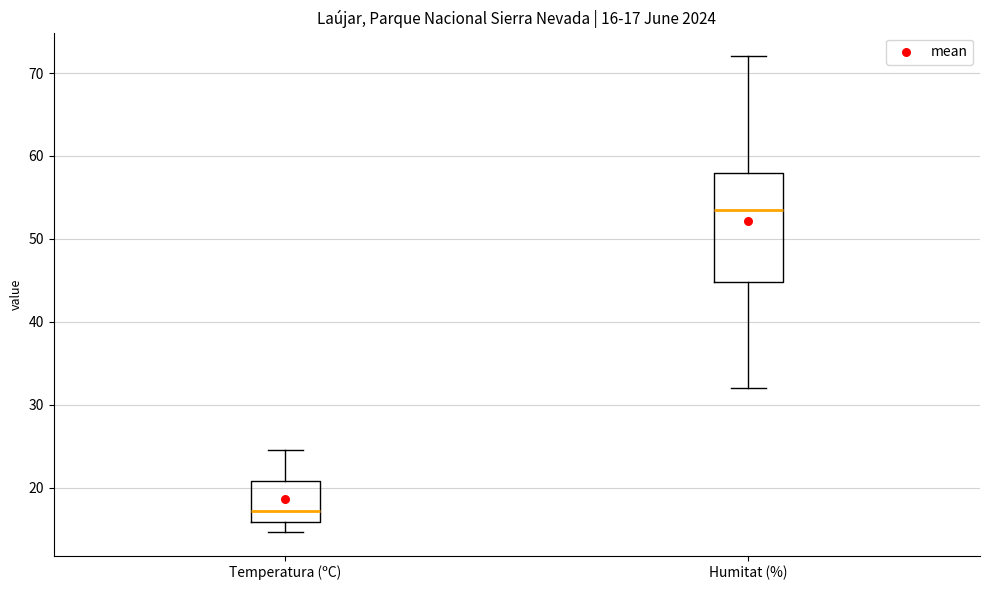

Which box's median line is the highest?

Humitat (%)